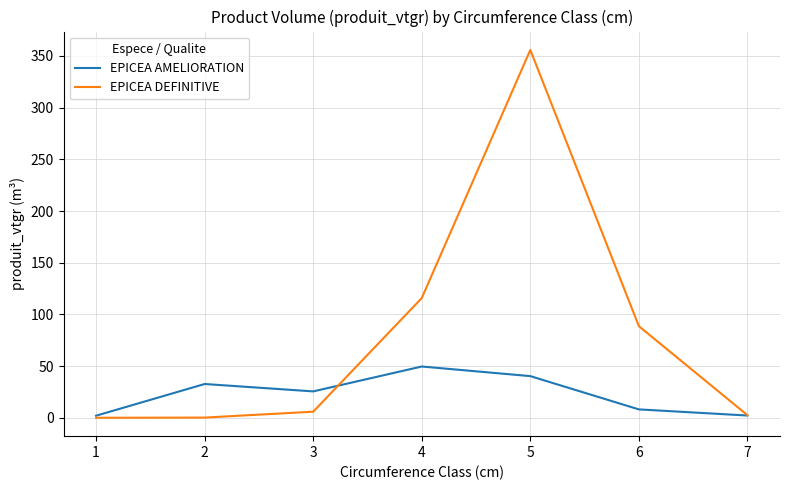

What is the smallest value displayed?

0.1